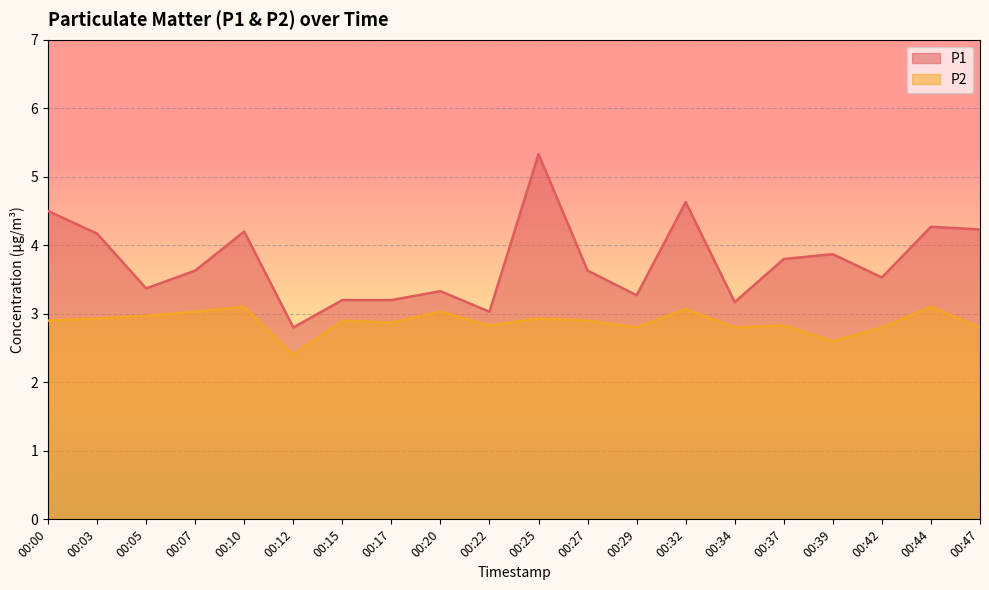

The P1 series shows 5.7 at 00:03. True or false?

False